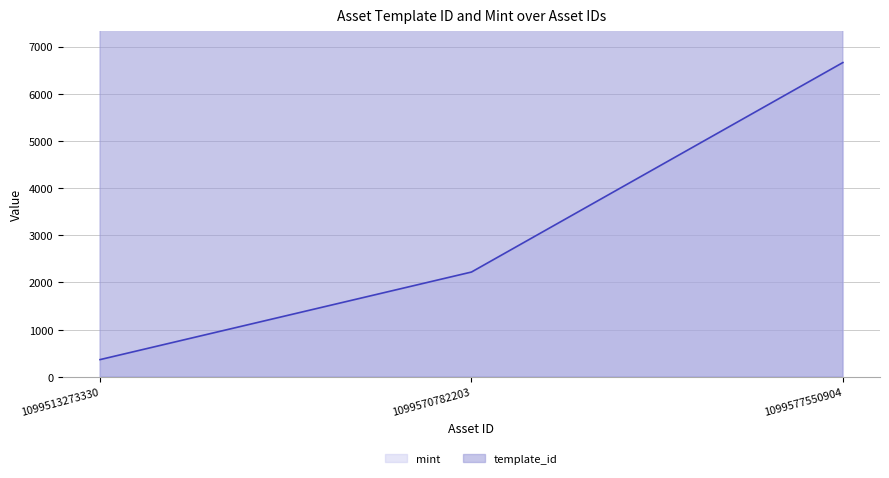

List the series in order of their overall mean, highest first.

template_id, mint